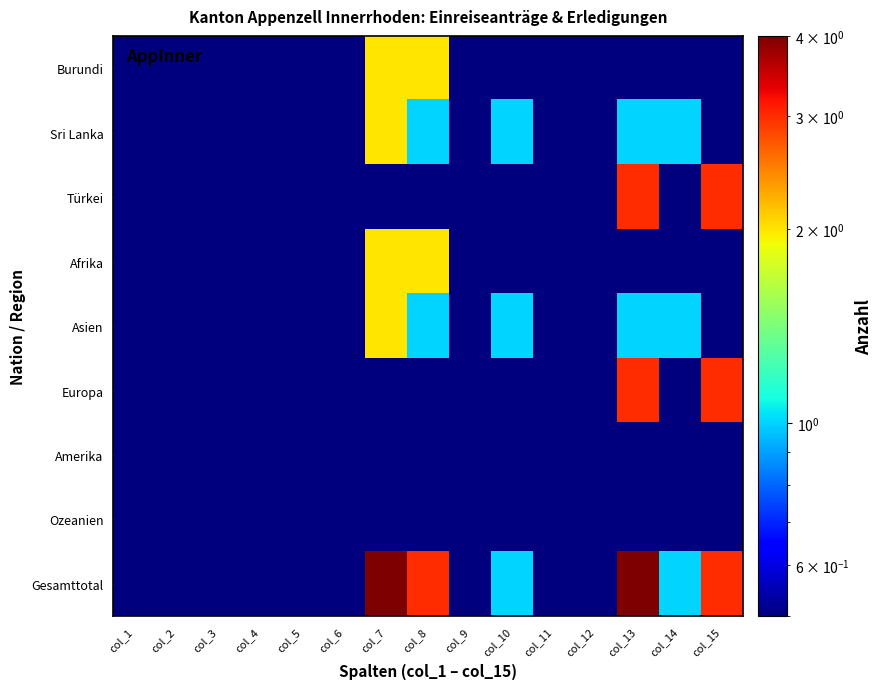

At which category does the chart reach its minimum across all series?

col_1